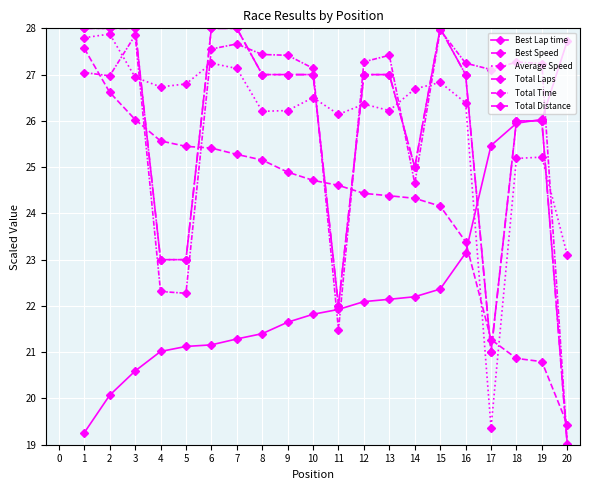

Is this an area chart (filled region under the line)?

No